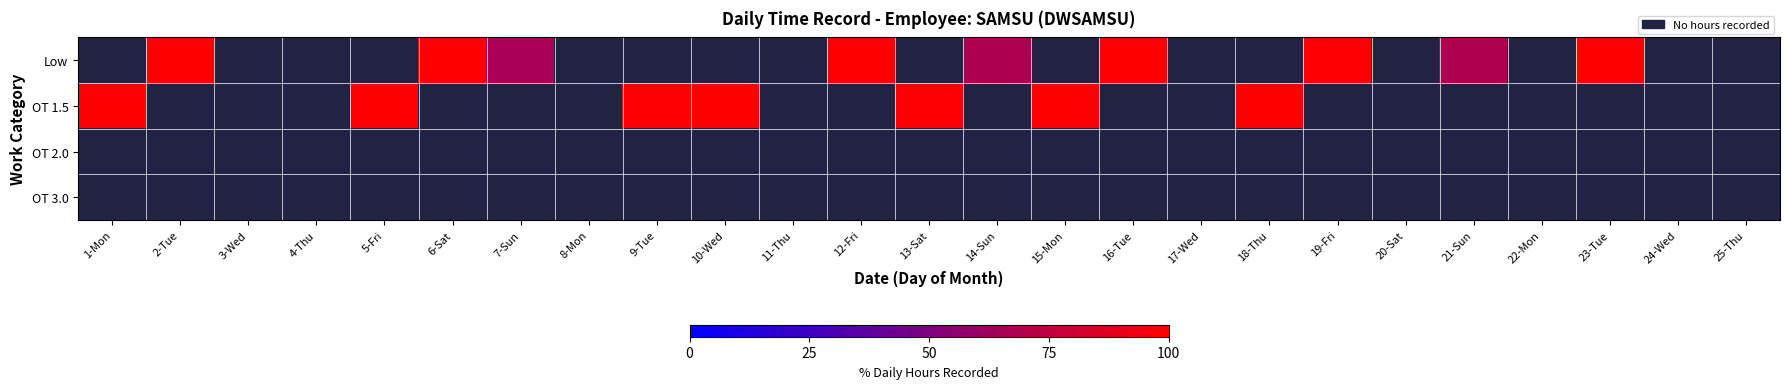

How many values in the Low series exceed 98?

6